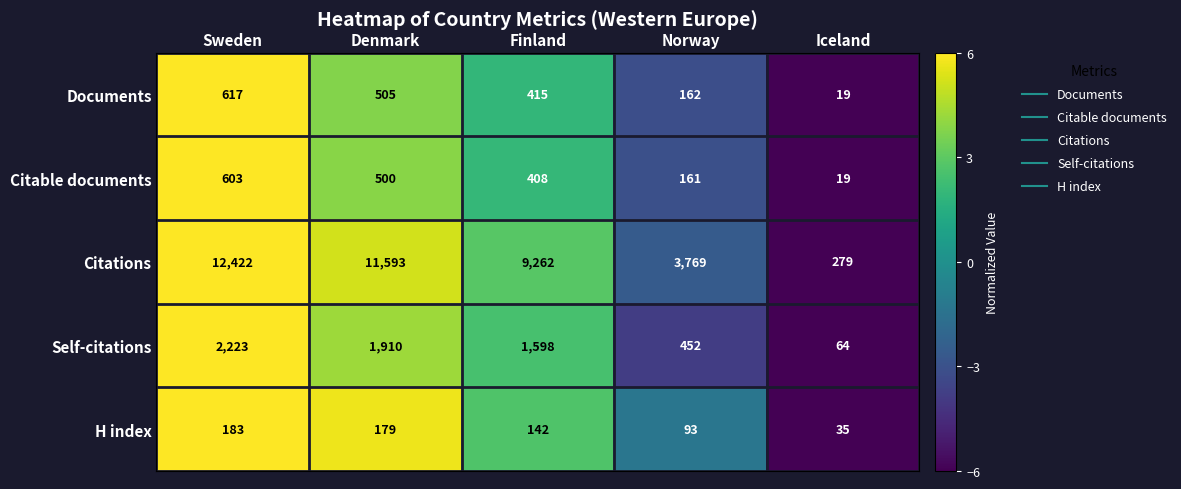

What is the sum of the Citable documents values at Norway and Denmark?

661